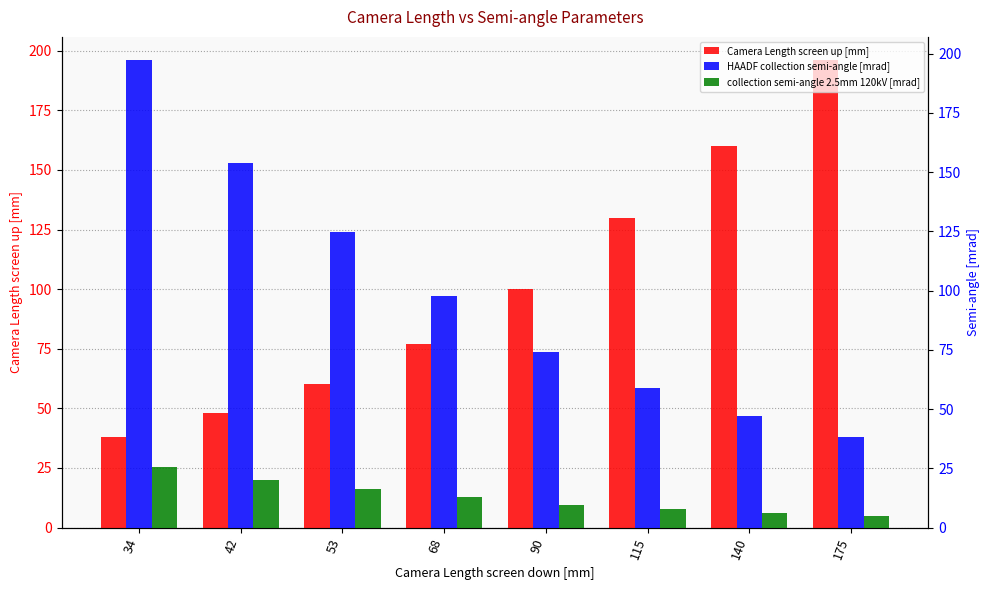

Reading left to right, extract all data points from this chart.

Camera Length screen up [mm]: 38.0	48.0	60.0	77.0	100.0	130.0	160.0	196.0
HAADF collection semi-angle [mrad]: 197.2	153.9	124.7	97.7	74.2	58.9	47.1	38.3
collection semi-angle 2.5mm 120kV [mrad]: 25.7	20.1	16.3	12.8	9.7	7.7	6.1	5.0